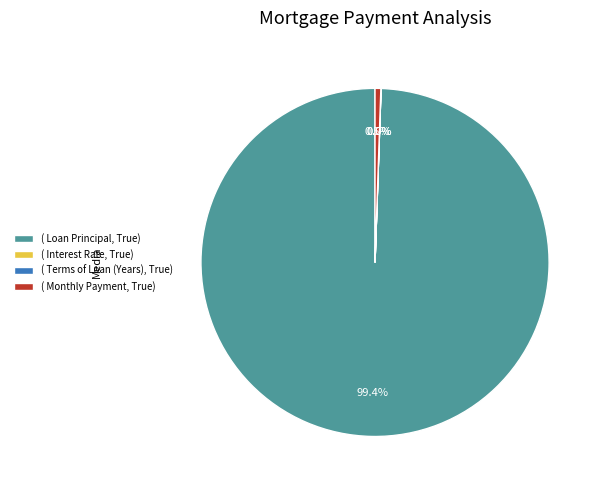

Do ( Monthly Payment, True) and ( Loan Principal, True) together represent more than half of the pie?

Yes